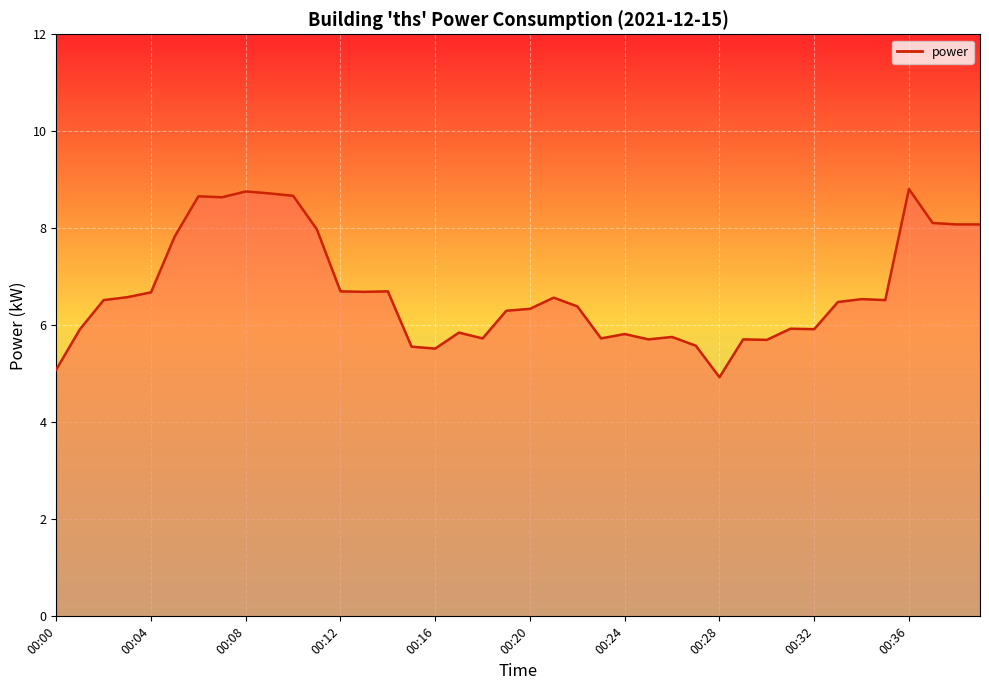

What is the smallest value displayed?

4.9